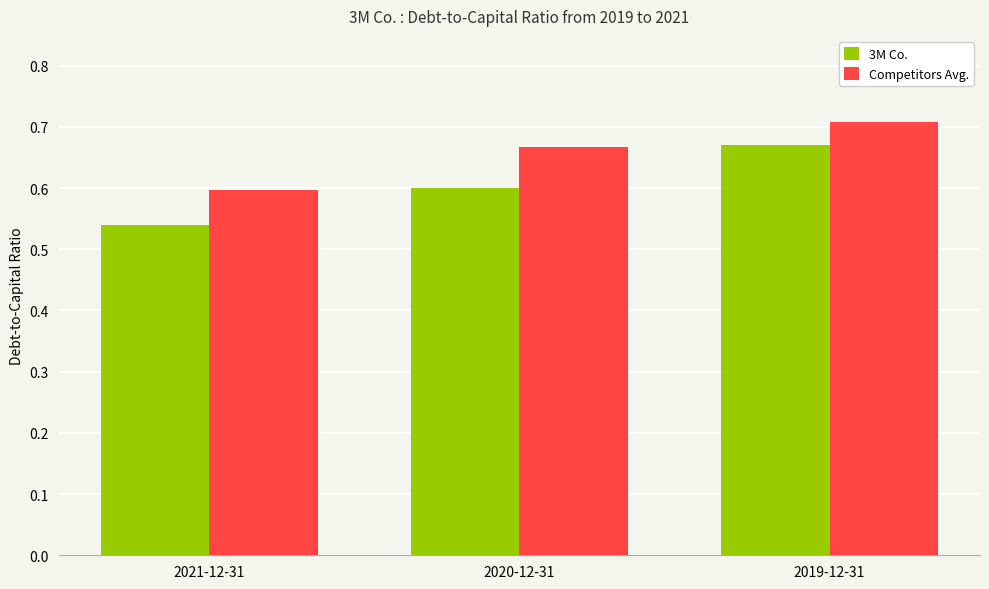

Rank the series by their average value, from highest to lowest.

Competitors Avg., 3M Co.